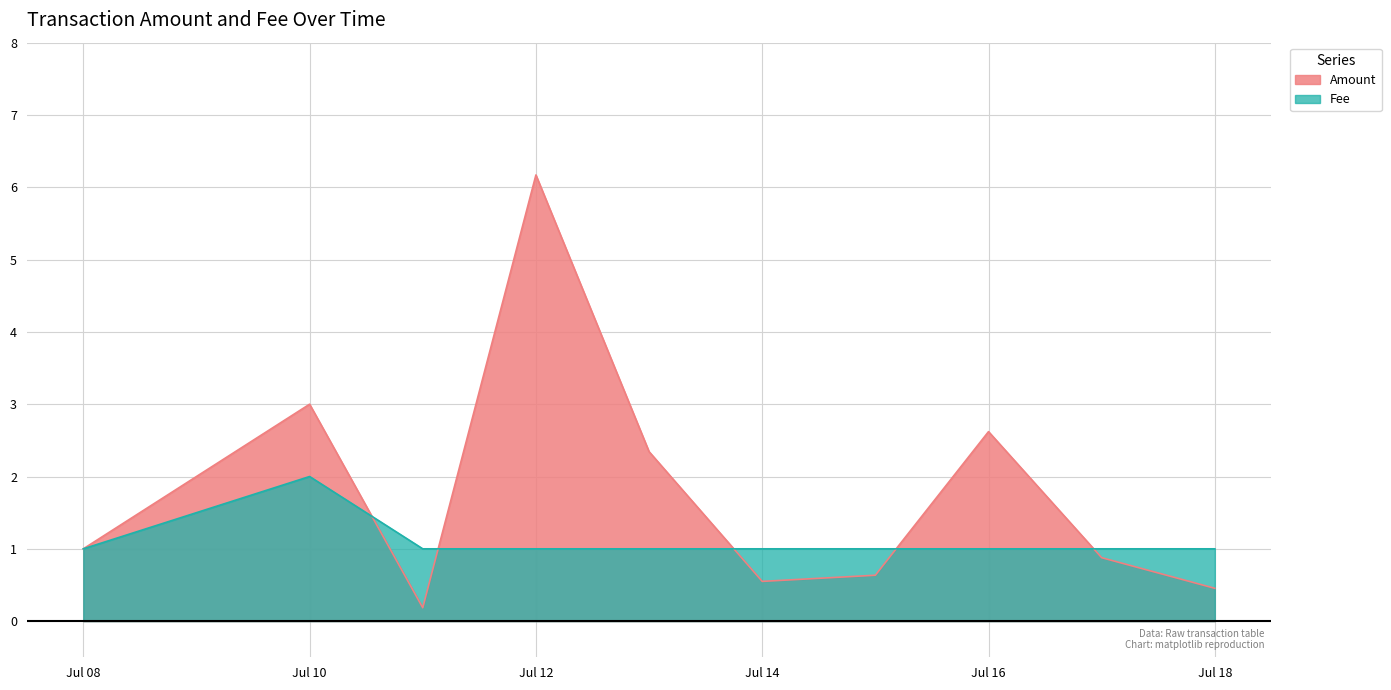

Rank the series by their maximum value, from lowest to highest.

Fee, Amount